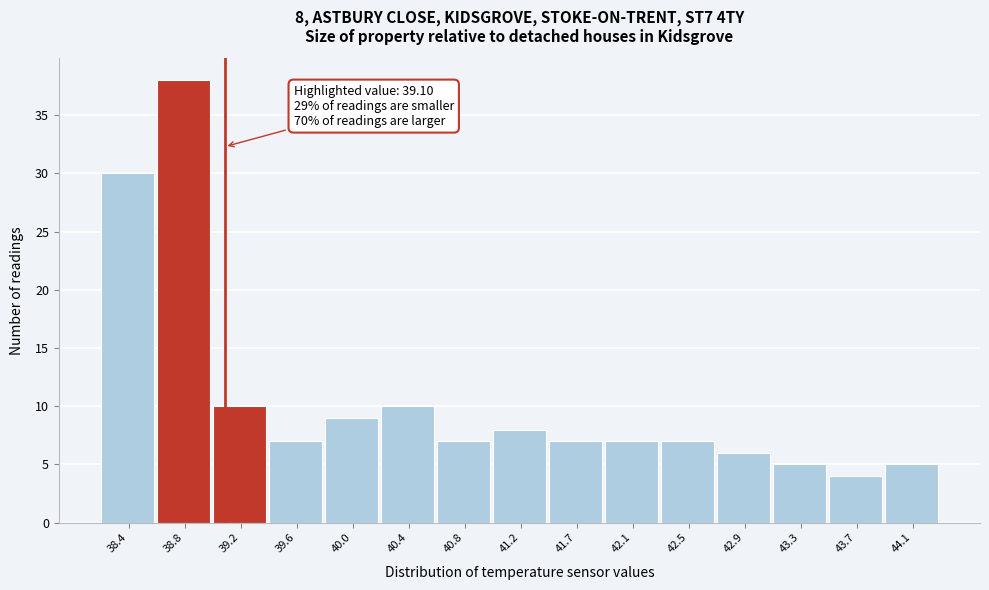

Which range on the x-axis has the tallest bar?

38.60 to 39.00